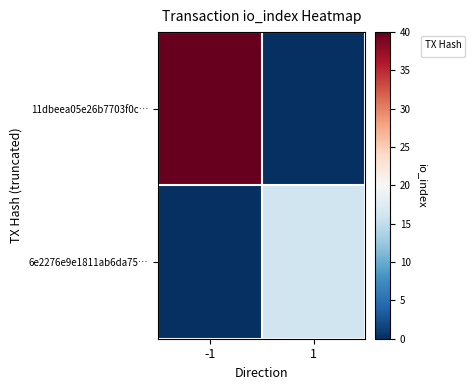

Rank the series by their maximum value, from highest to lowest.

11dbeea05e26b7703f0c…, 6e2276e9e1811ab6da75…